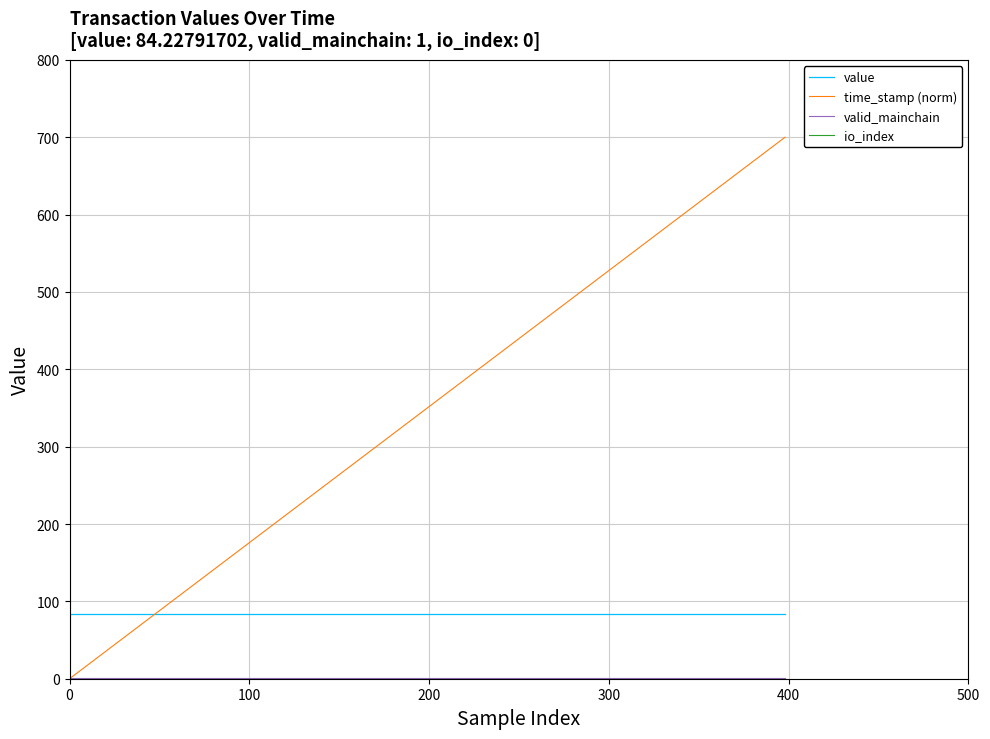

Is it true that time_stamp (norm) equals -354.5 at 0?

False